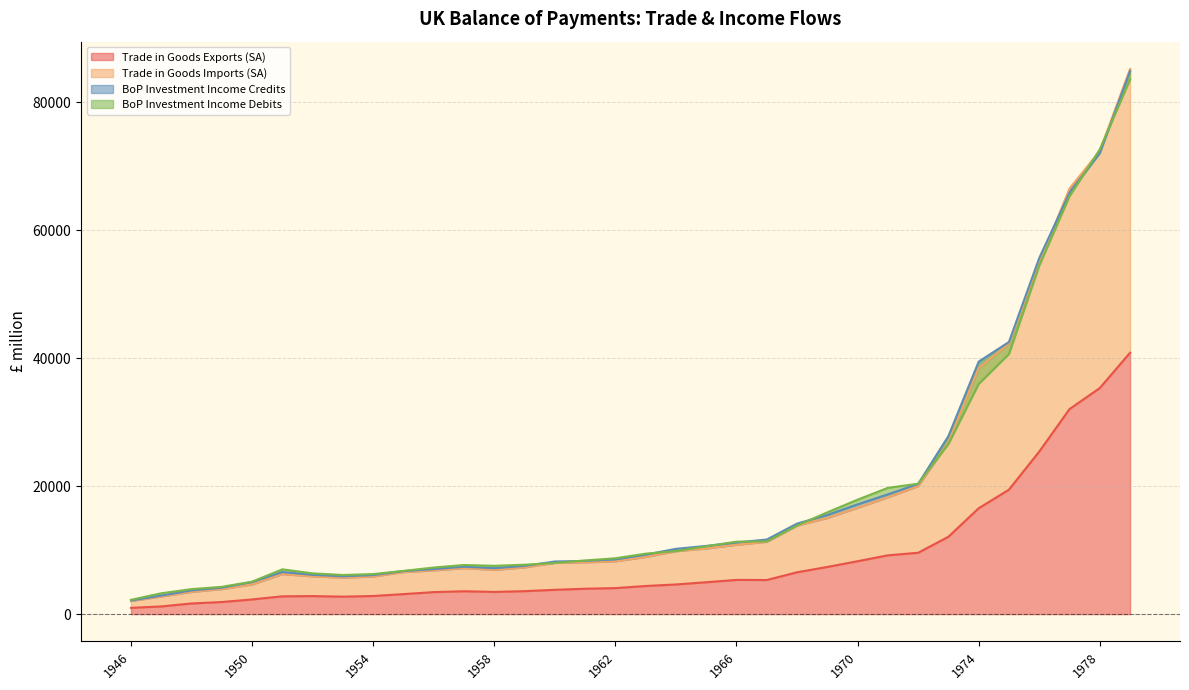

How many data points does each series have?

34